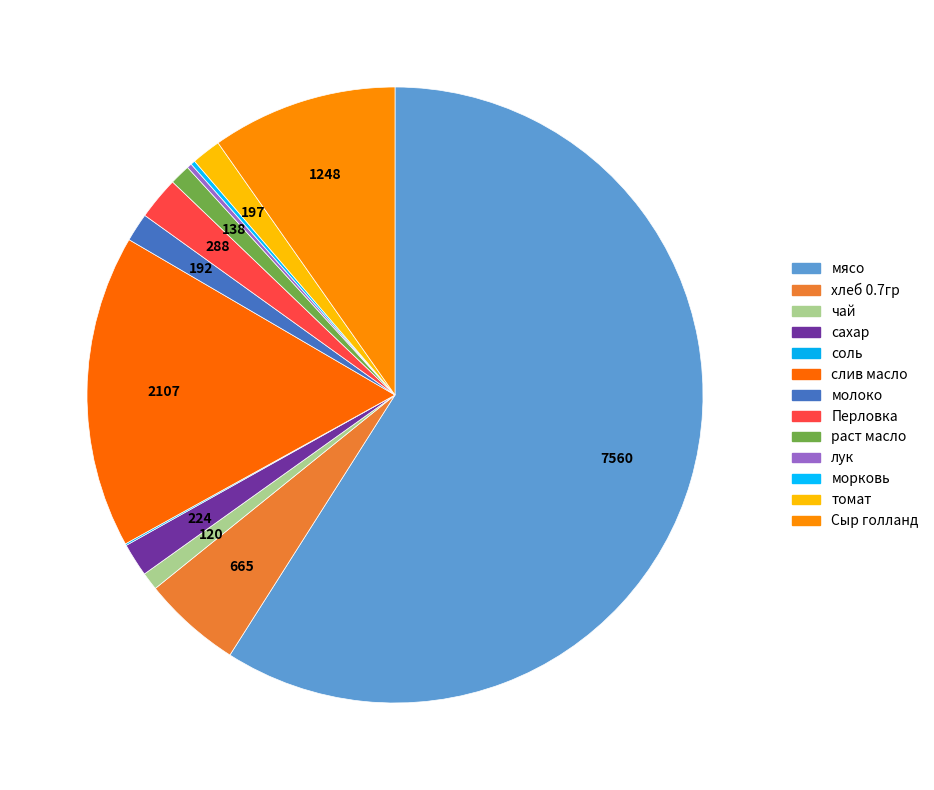

How many segments does this pie chart have?

13